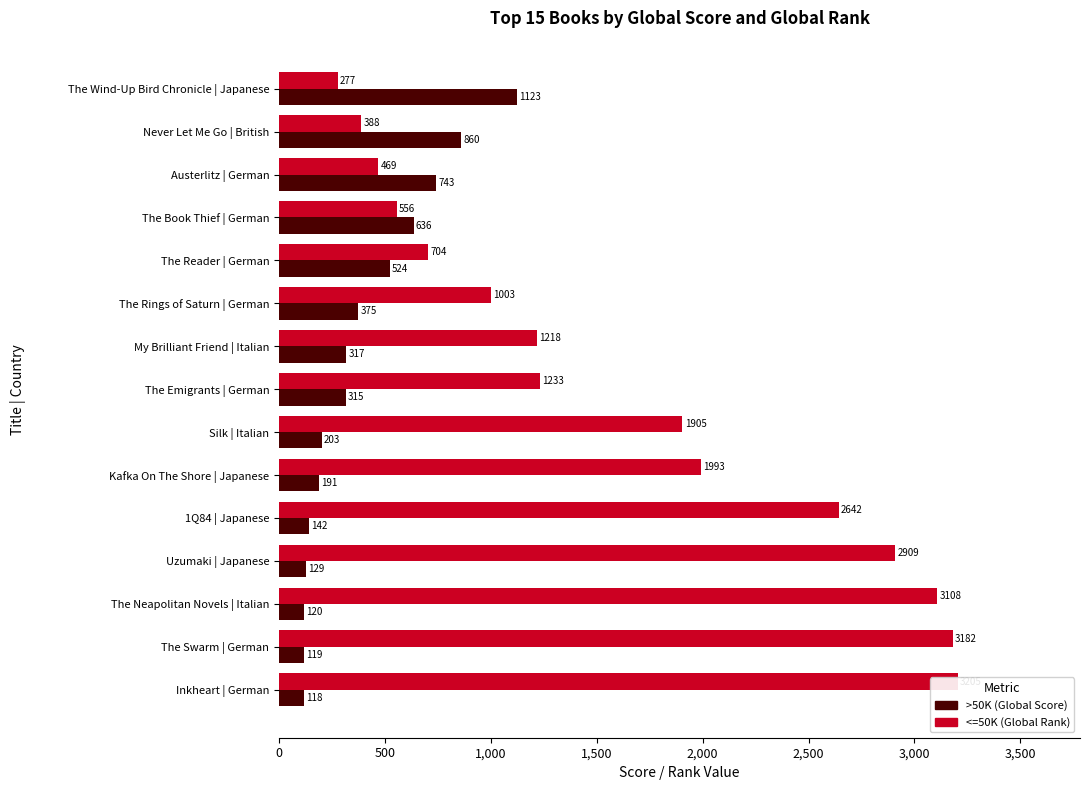

The value of <=50K (Global Rank) at The Neapolitan Novels | Italian is 998. True or false?

False